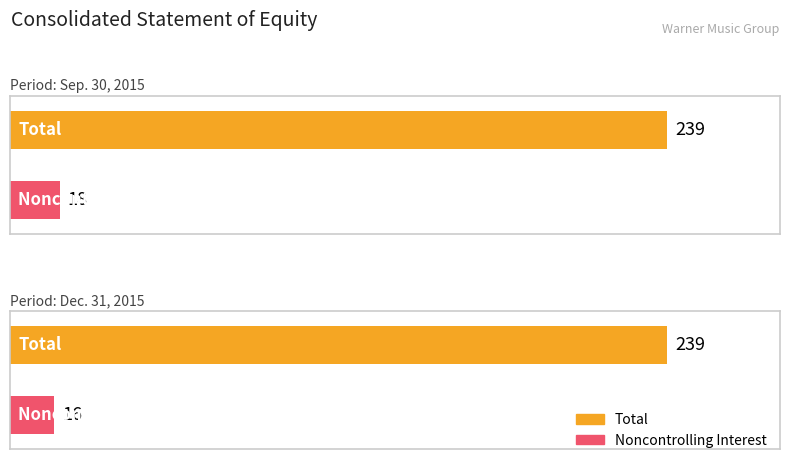

Which has a higher value, Sep. 30, 2015 or Dec. 31, 2015?

Sep. 30, 2015